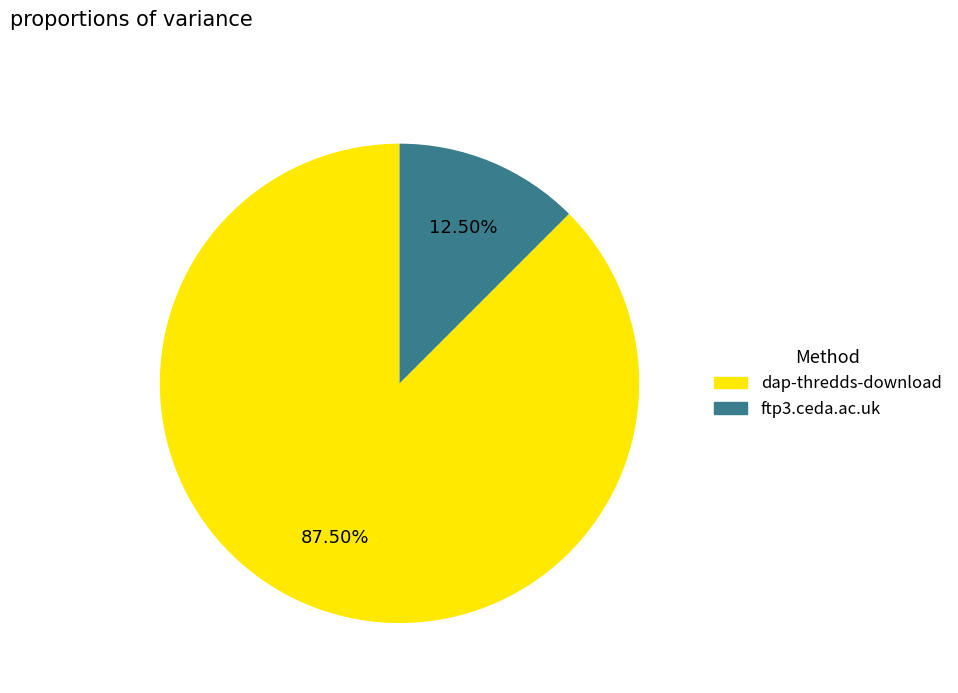

To the nearest percent, what is the difference between the largest and smallest slice percentages?

75%